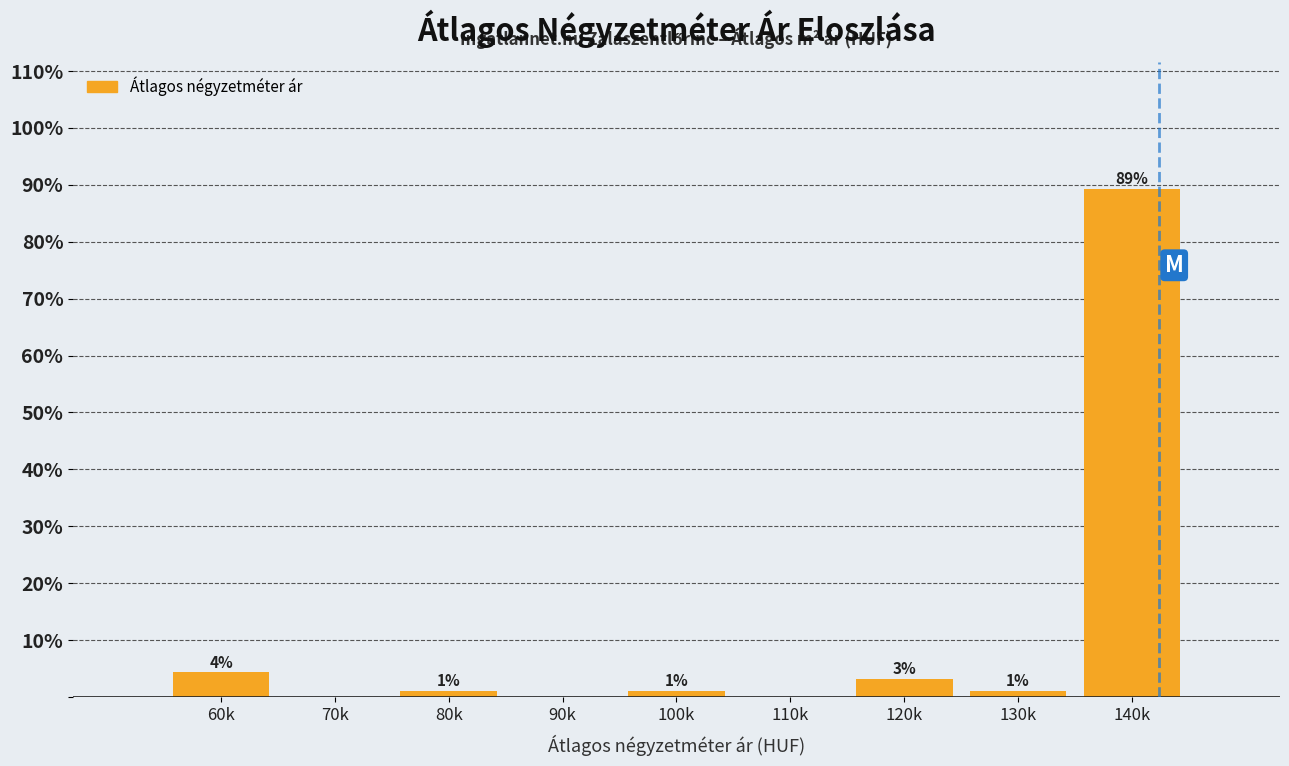

Are the bars horizontal?

No